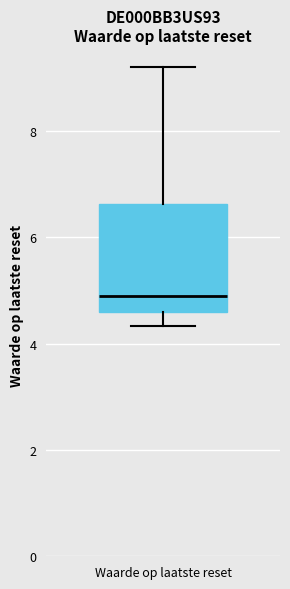

Transcribe this box plot: give where the median line is, the range the box spans, and where the two whiskers end, as read against the y-axis. The values are not printed on the chart, so give them approximately, as read against the axis.

median 4.8, box 4.6 to 6.6, whiskers 4.4 to 9.2